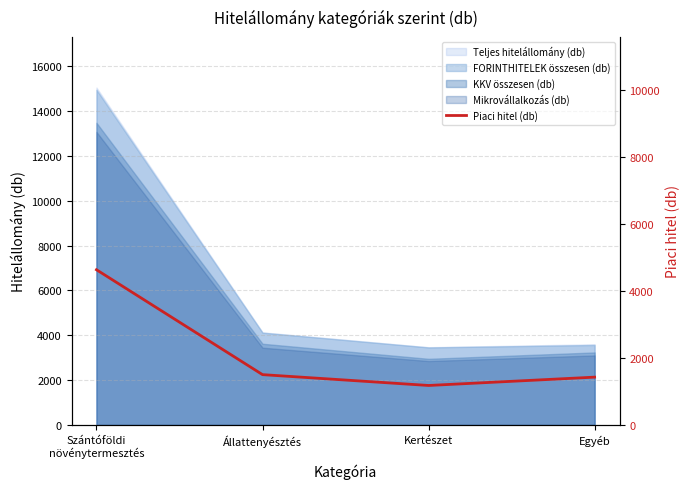

Which category has the lowest value across all series?

Kertészet